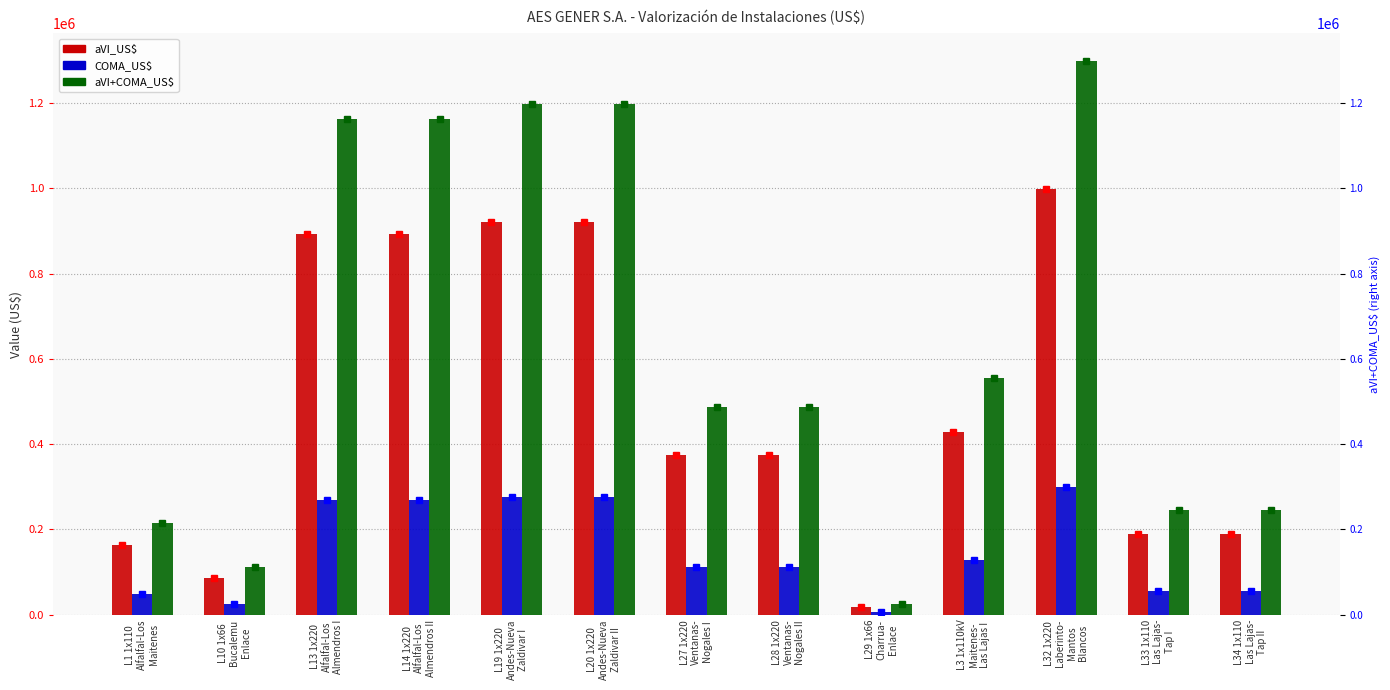

What is the total value across all series at L14 1x220
Alfalfal-Los
Almendros II?

2323625.2